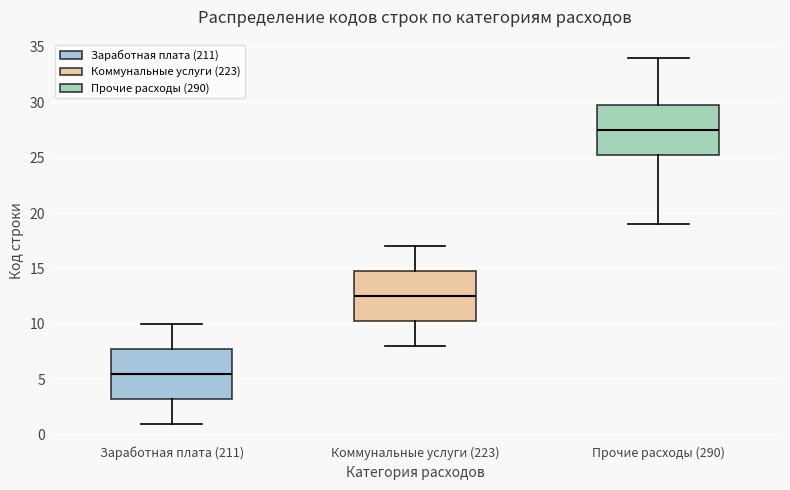

Which box's median line is the highest?

Прочие расходы (290)